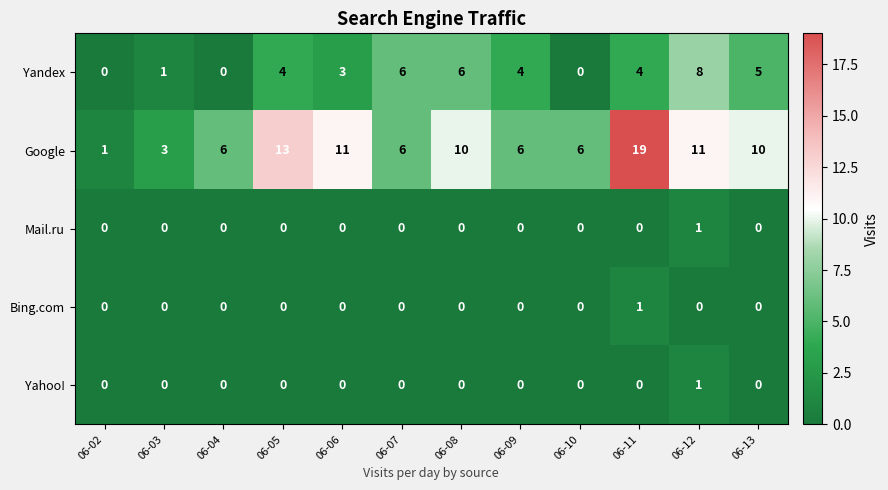

Is it true that Yahoo! equals 0 at 06-13?

True